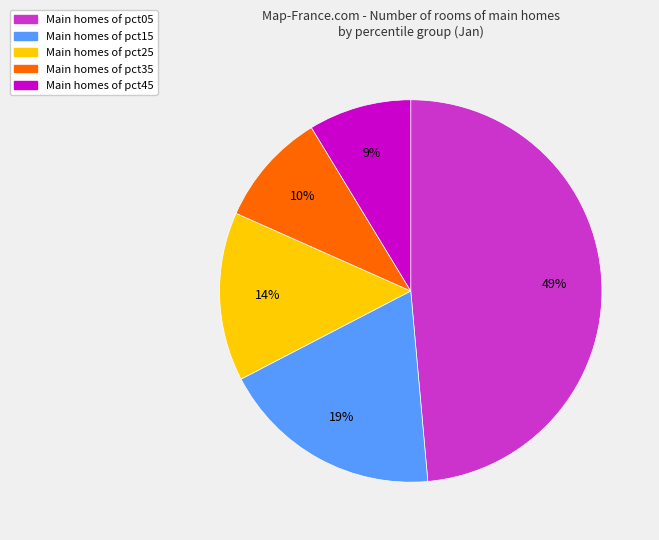

Does any single category account for the majority?

No